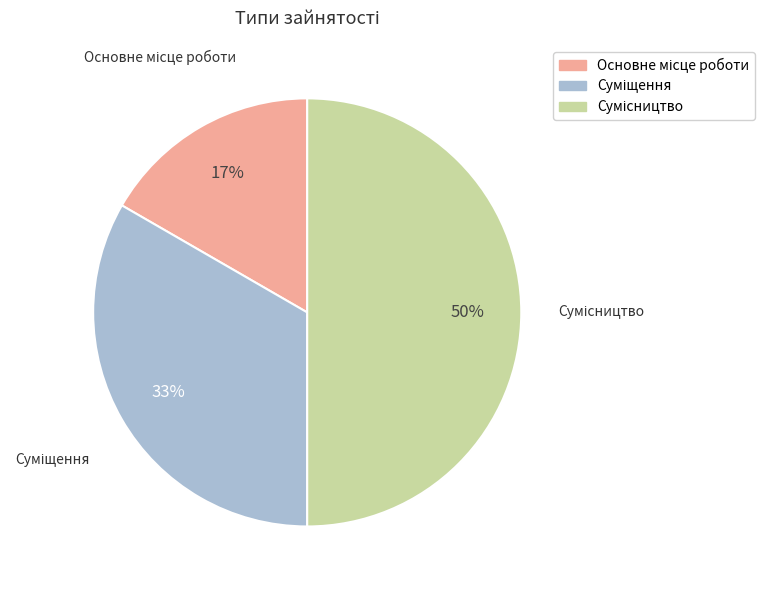

To the nearest percent, what is the average slice percentage?

33%